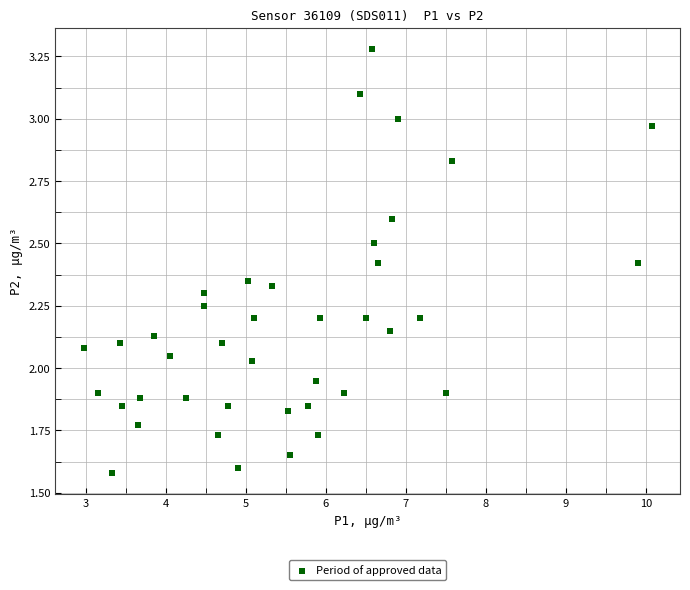

What is the range of X values (max minus min)?

7.1